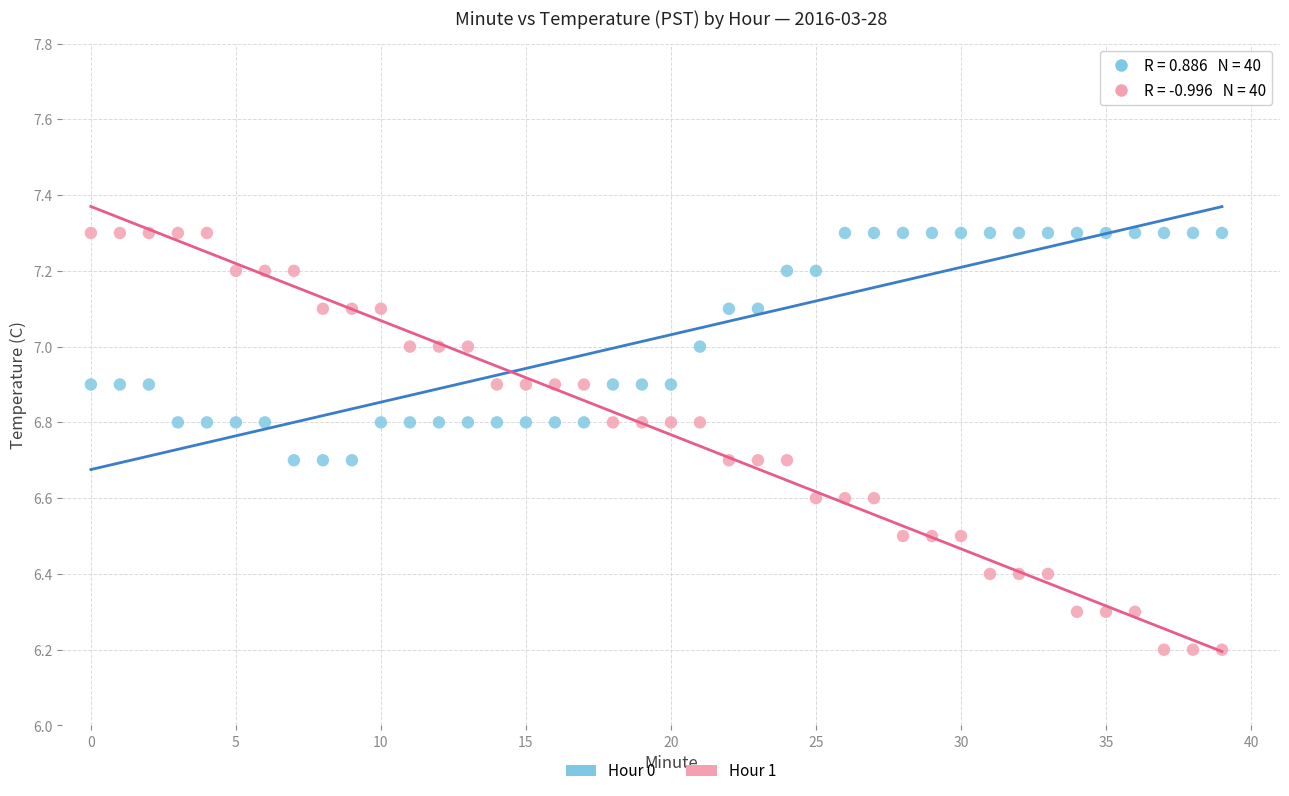

What are all the series names shown in the legend?

Hour 0, Hour 1